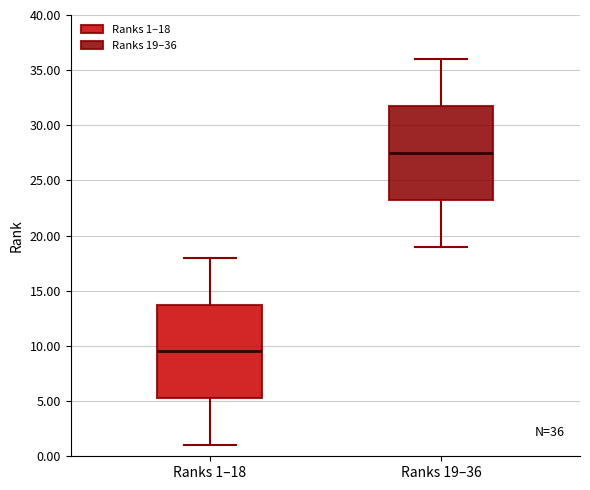

Which box's median line is the lowest?

Ranks 1–18